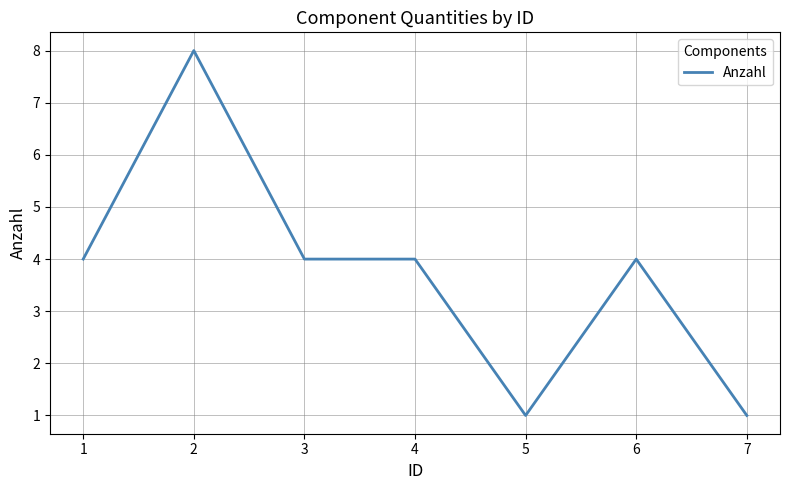

Is it true that the value at 3 is 4?

True